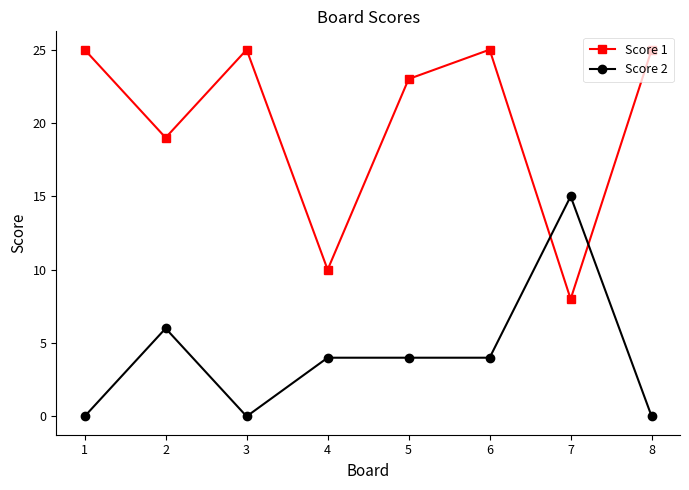

What is the greatest value displayed?

25